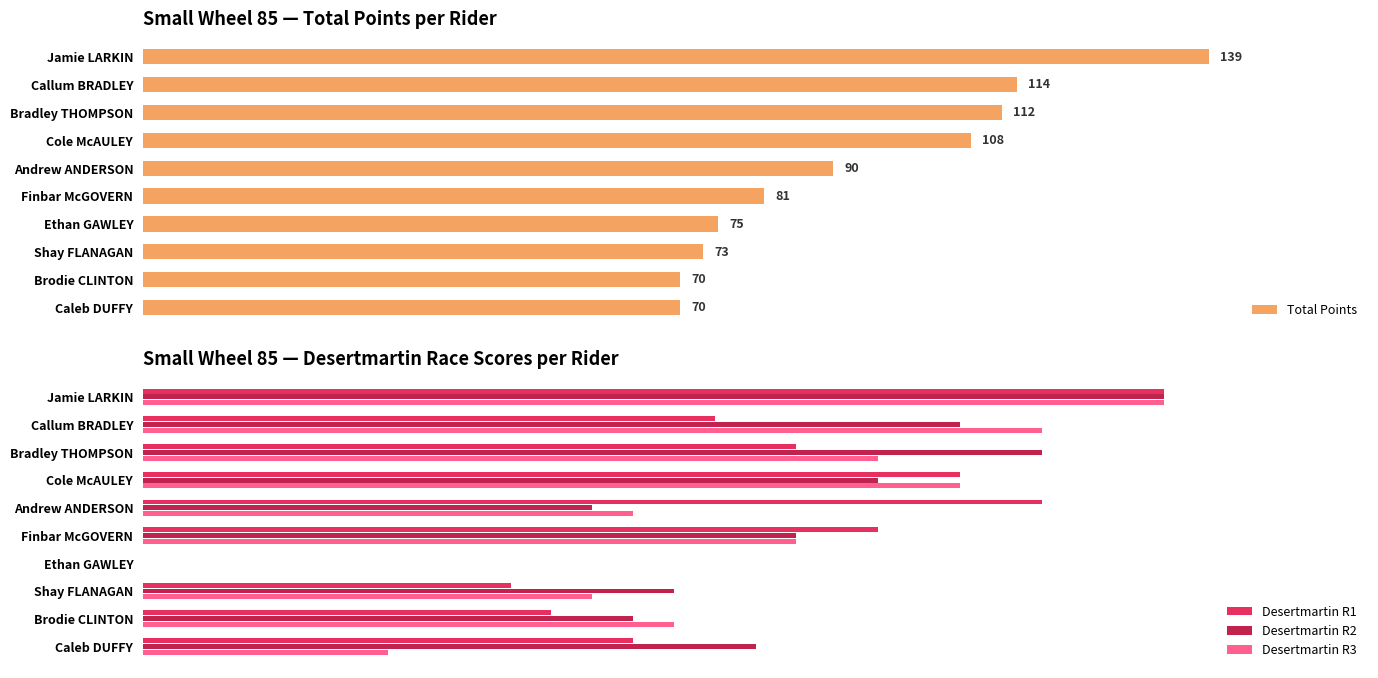

What is the value of the Desertmartin R3 bar at the 1st from the left?

25